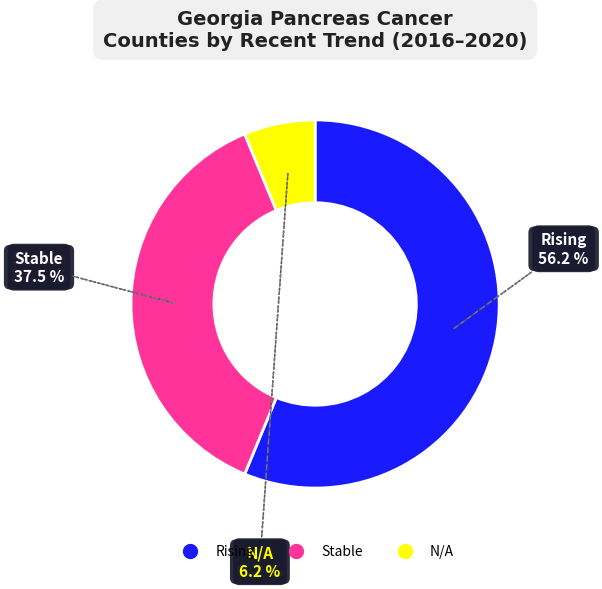

Between stable and N/A, which is larger?

stable